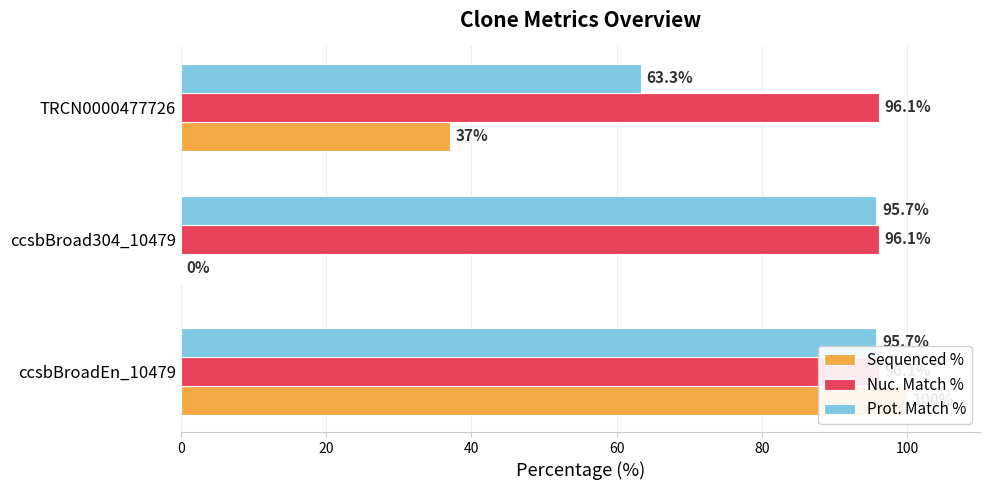

Which series has the largest total across all categories?

Prot. Match %